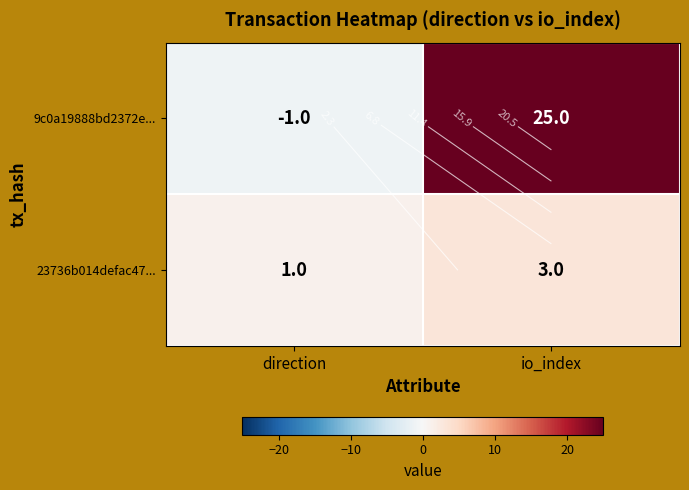

What is the difference between the maximum and minimum values in the 9c0a19888bd2372e... series?

26